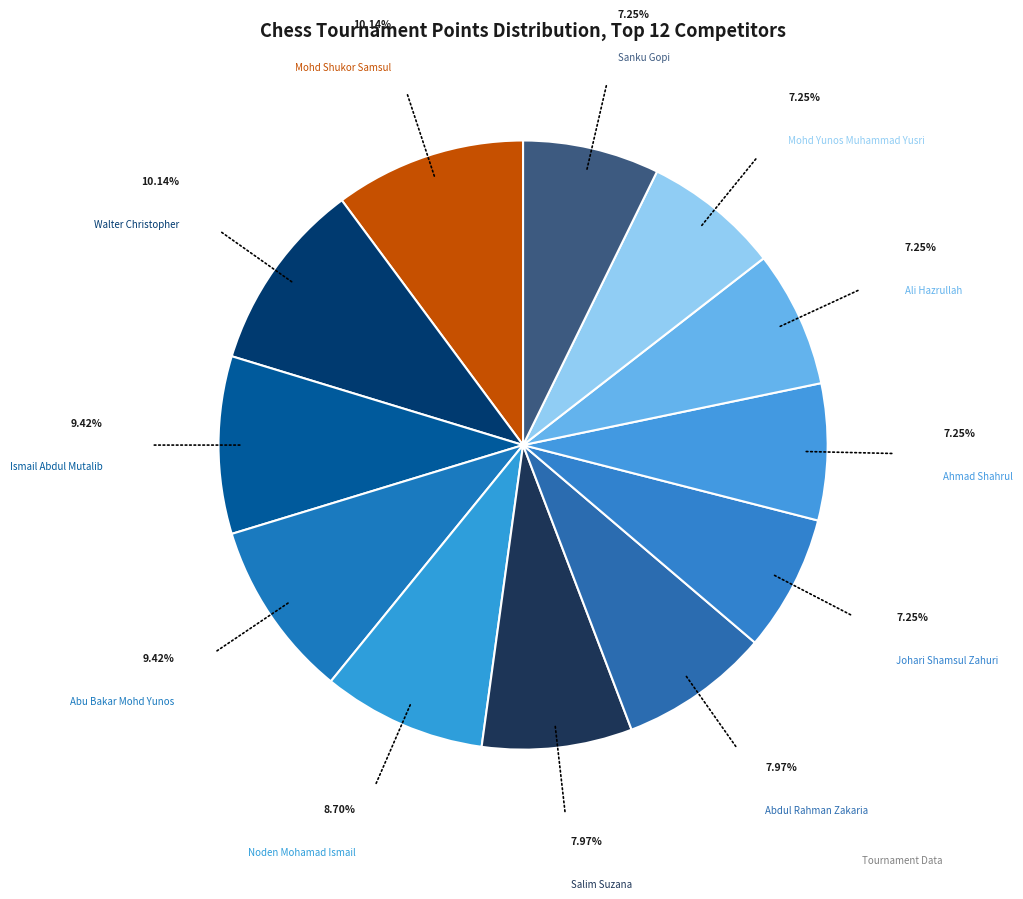

Count the number of slices in the pie.

12